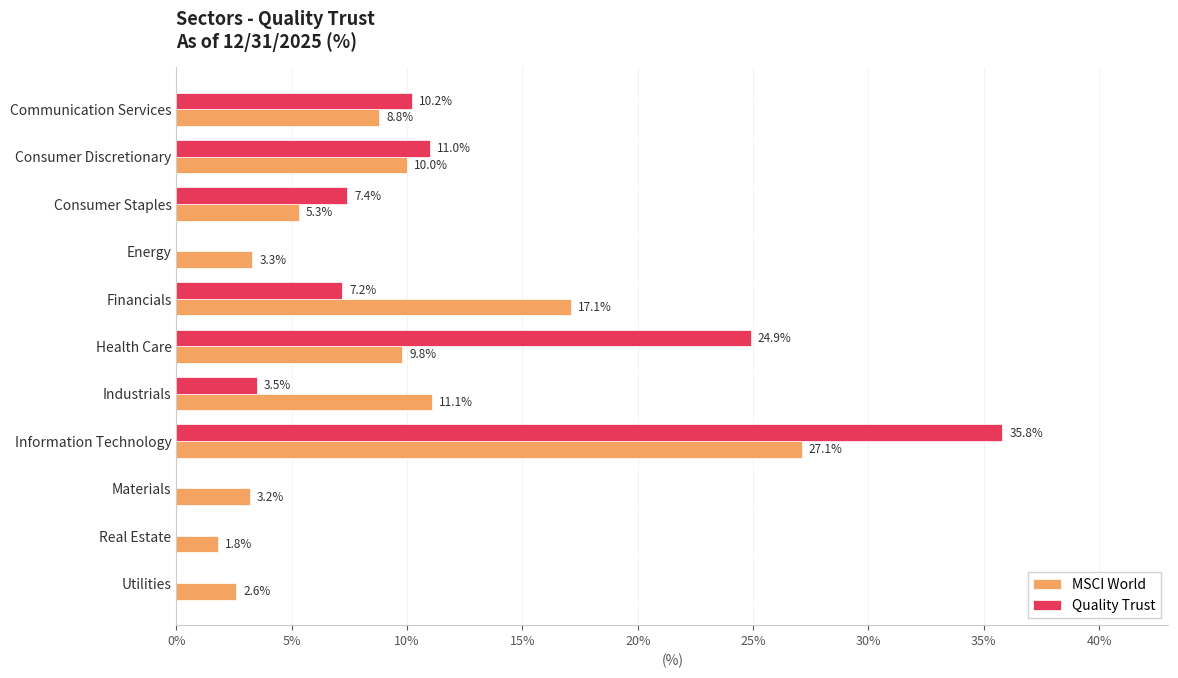

The value of MSCI World at Communication Services is 15.1. True or false?

False